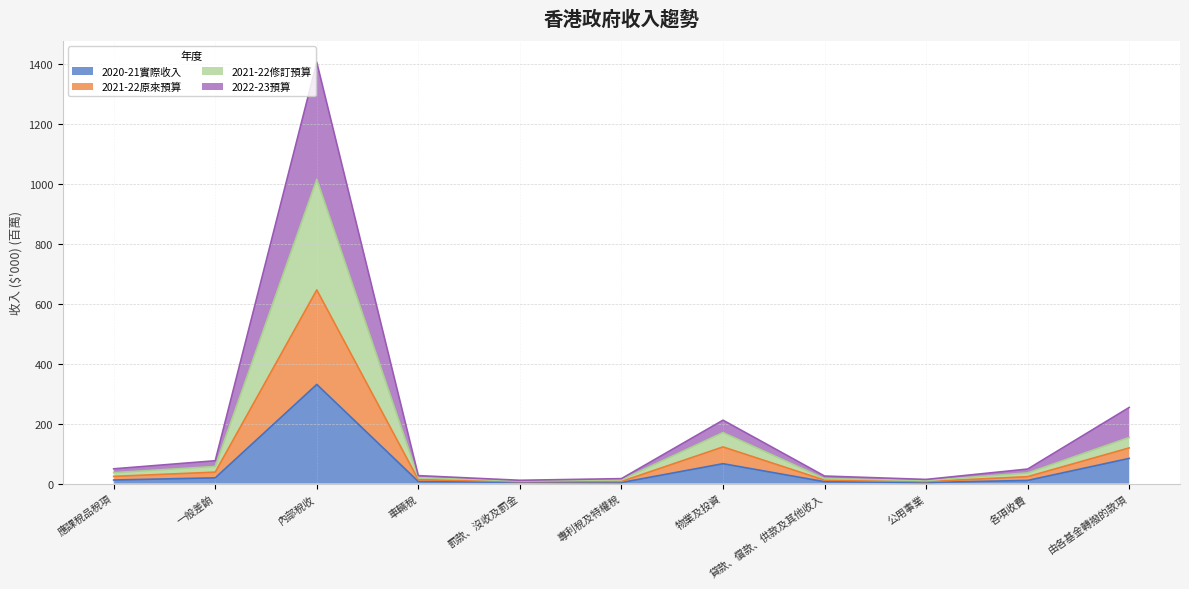

At which label does 2020-21實際收入 reach its peak?

內部稅收